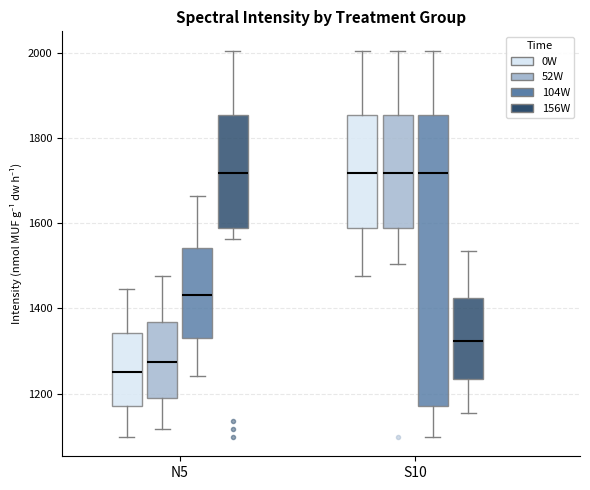

Reading left to right, read every box against the y-axis: the position of its median line, the range the box covers, and the ends of its whiskers. The values are not printed on the chart, so give them approximately, as read against the axis.

N5 (0W): median 1260, box 1180 to 1340, whiskers 1100 to 1440
N5 (52W): median 1280, box 1200 to 1360, whiskers 1120 to 1480
N5 (104W): median 1440, box 1340 to 1540, whiskers 1240 to 1660
N5 (156W): median 1720, box 1580 to 1860, whiskers 1560 to 2000
S10 (0W): median 1720, box 1580 to 1860, whiskers 1480 to 2000
S10 (52W): median 1720, box 1580 to 1860, whiskers 1500 to 2000
S10 (104W): median 1720, box 1180 to 1860, whiskers 1100 to 2000
S10 (156W): median 1320, box 1240 to 1420, whiskers 1160 to 1540